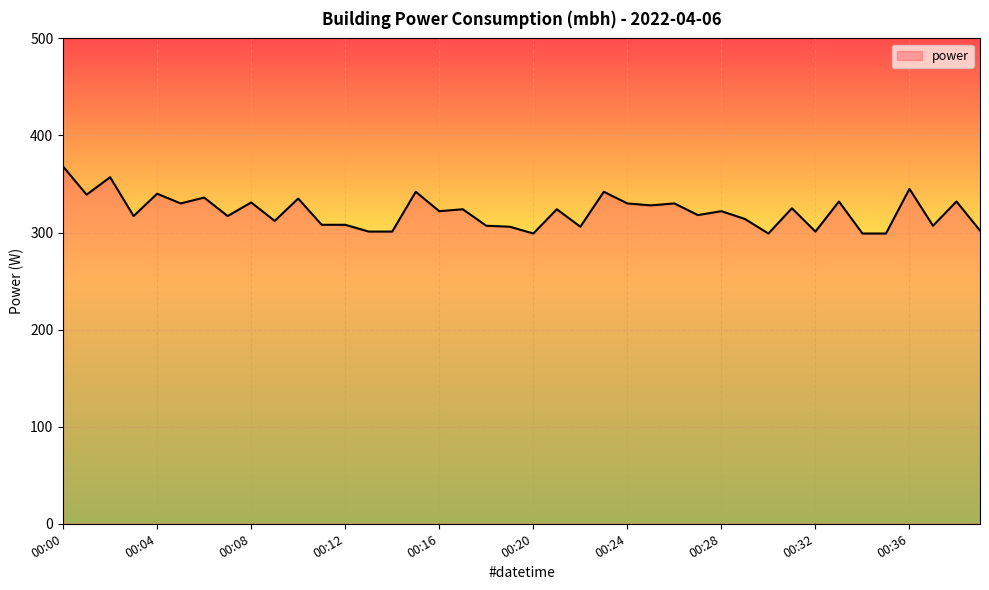

What is the difference between the maximum and minimum values?

69